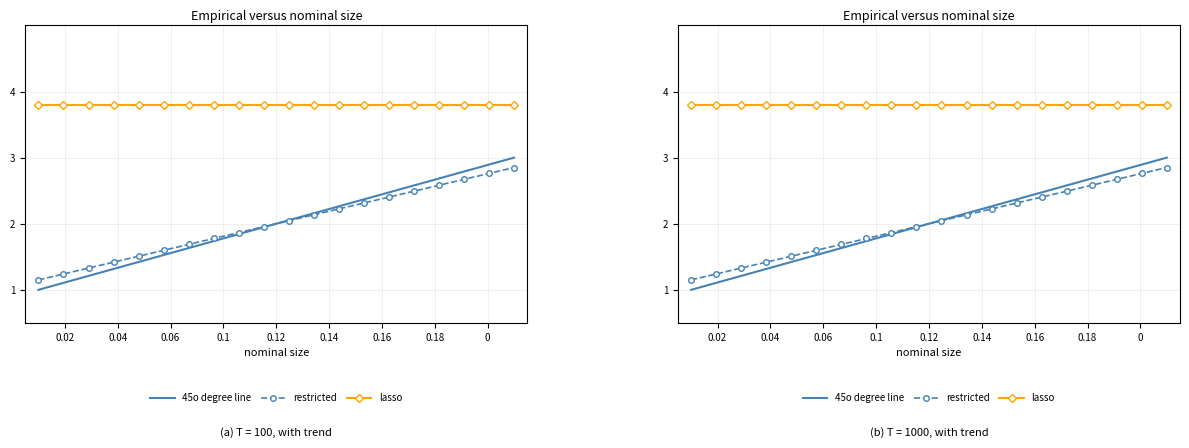

Rank the series at 0.14 from highest to lowest value.

lasso, restricted, 45o degree line